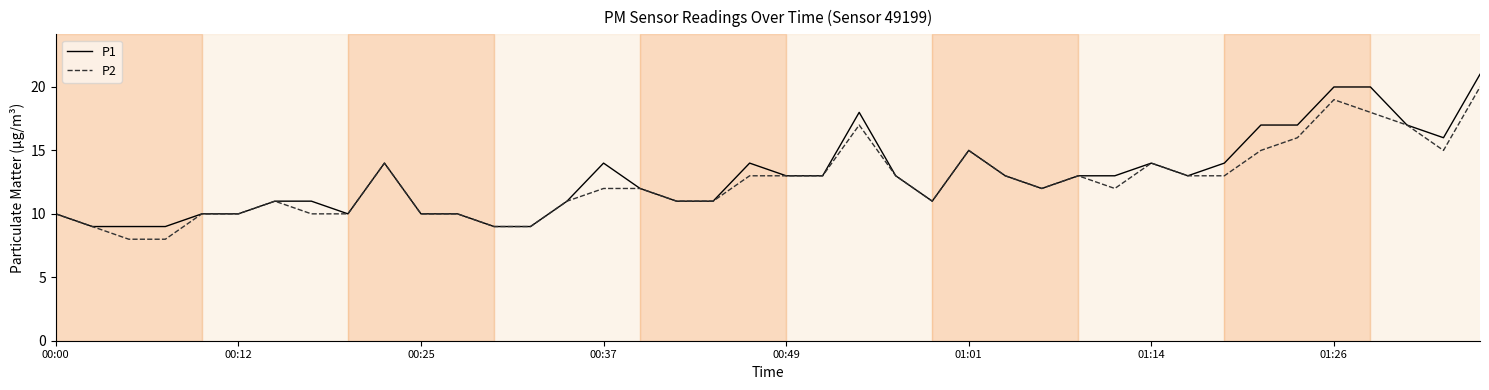

Reading right to left, what are all the values shown in this chart?

P1: 21	16	17	20	20	17	17	14	13	14	13	13	12	13	15	11	13	18	13	13	14	11	11	12	14	11	9	9	10	10	14	10	11	11	10	10	9	9	9	10
P2: 20	15	17	18	19	16	15	13	13	14	12	13	12	13	15	11	13	17	13	13	13	11	11	12	12	11	9	9	10	10	14	10	10	11	10	10	8	8	9	10